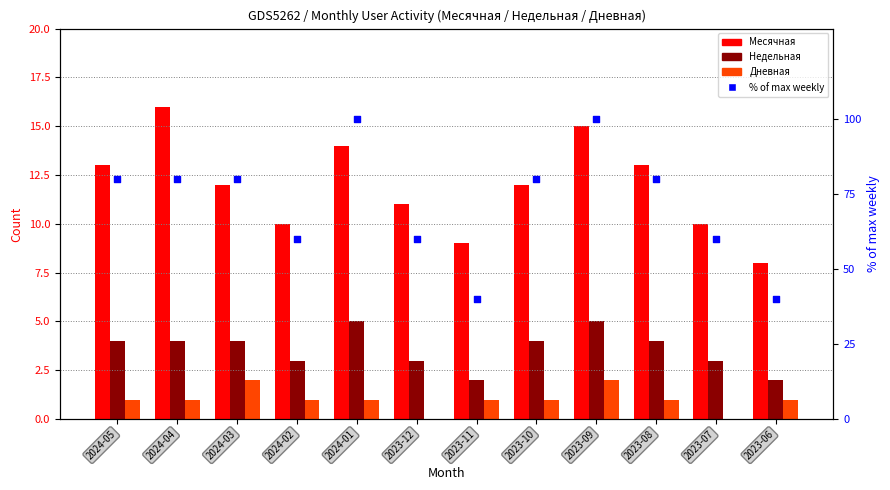

At how many categories does at least one series exceed 29?

12